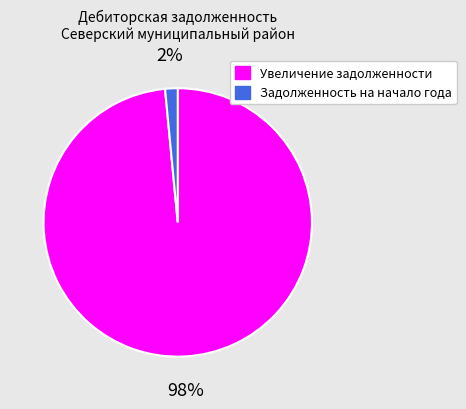

The Увеличение задолженности slice represents 98% of the pie. True or false?

True